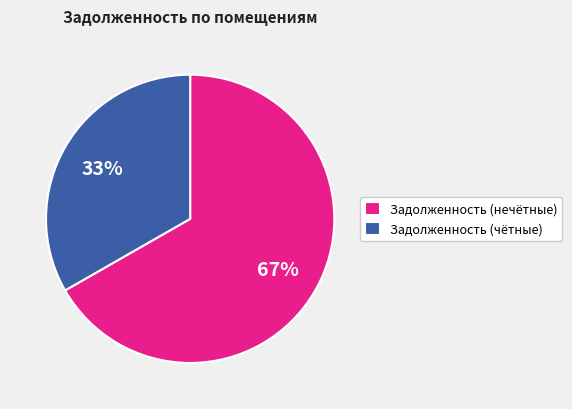

Count the number of slices in the pie.

2